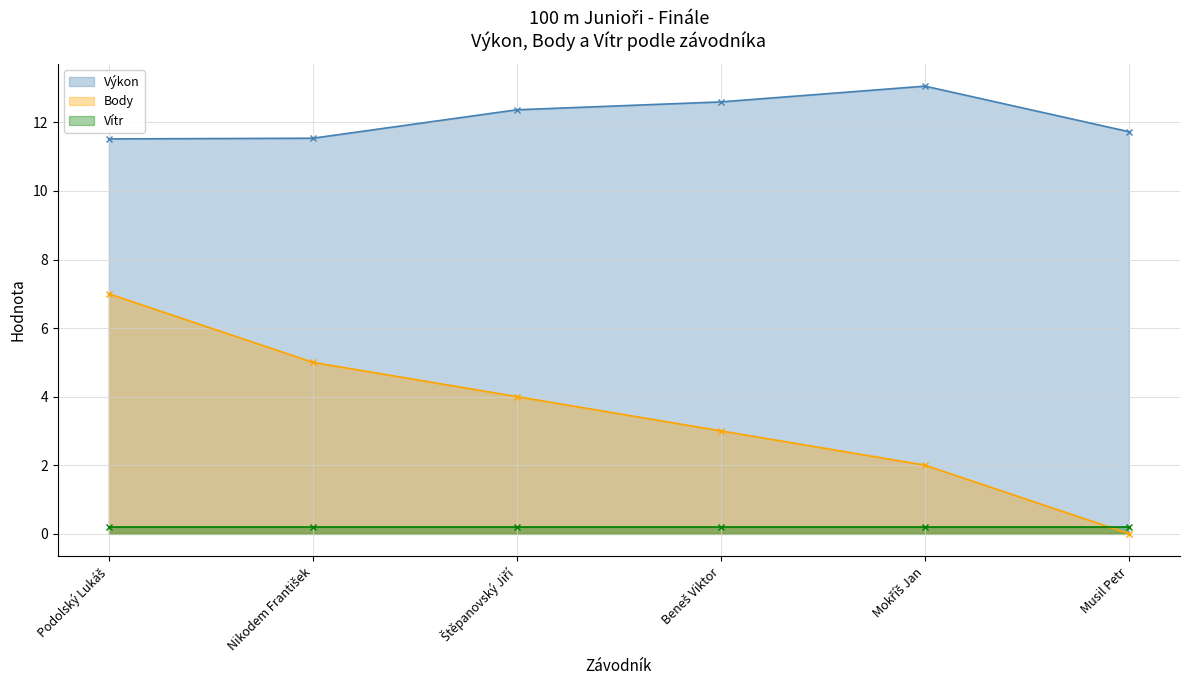

True or false: Body has a value of 3.0 at Beneš Viktor.

True